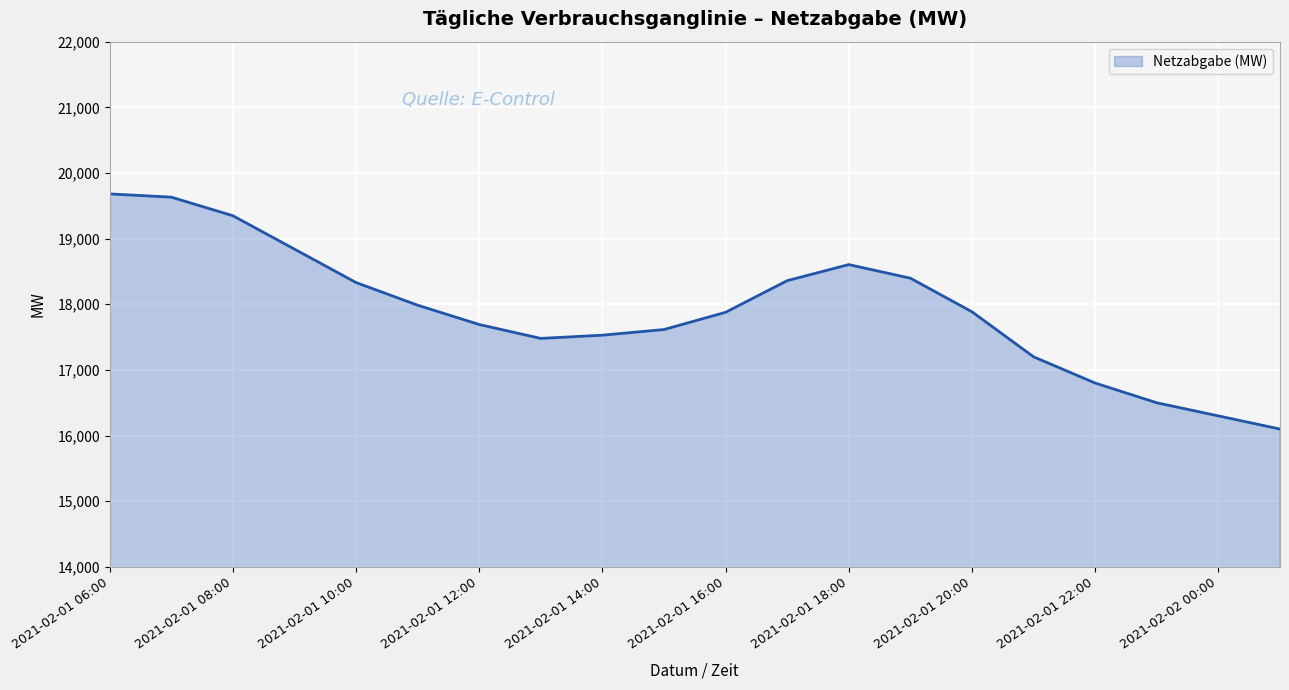

What is the greatest value displayed?

19681.1